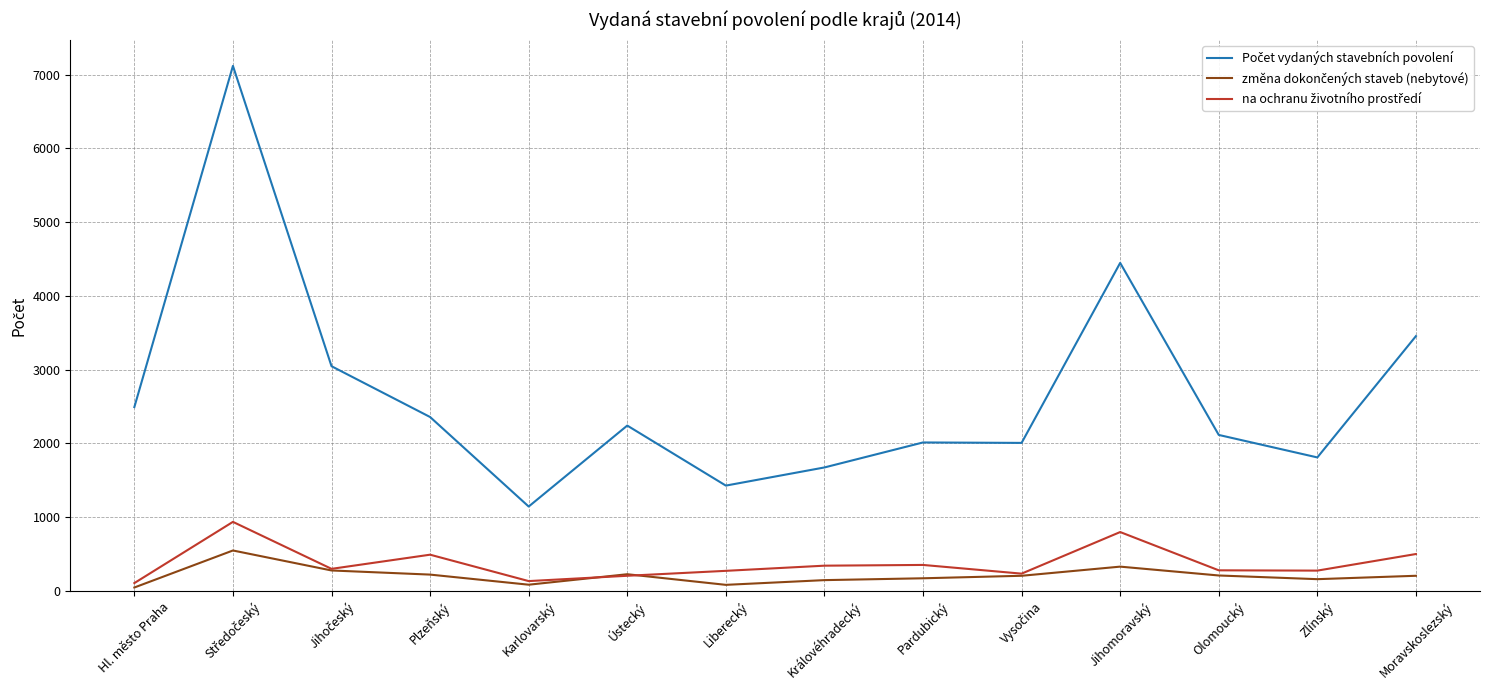

What is the total value across all series at Moravskoslezský?

4160